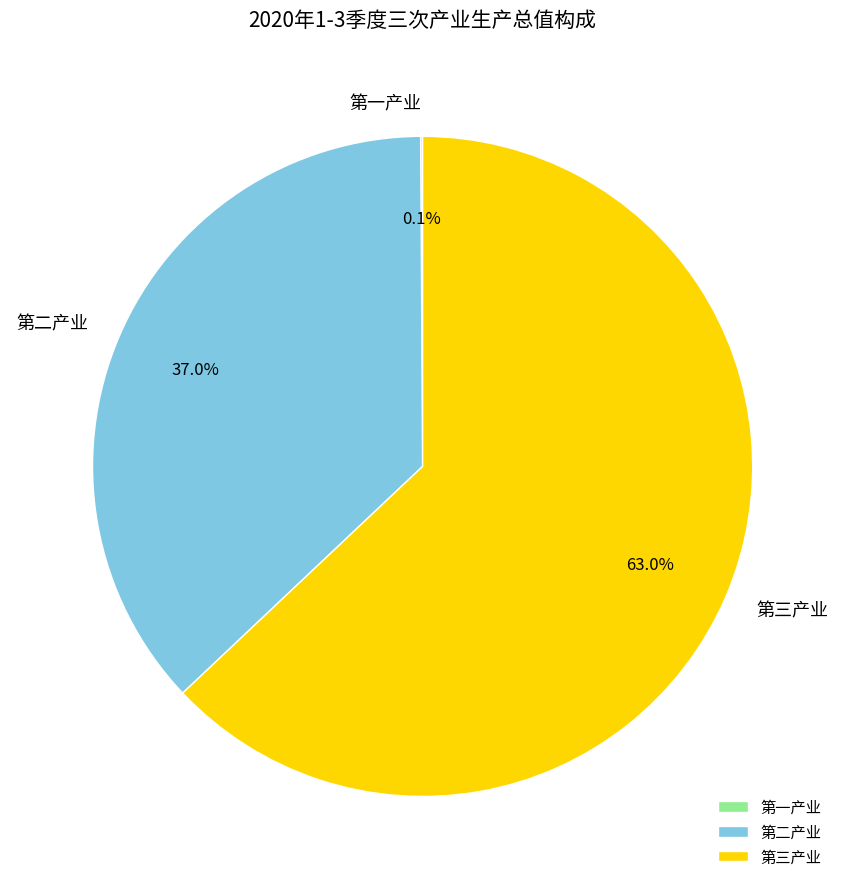

Which slice is the largest?

第三产业